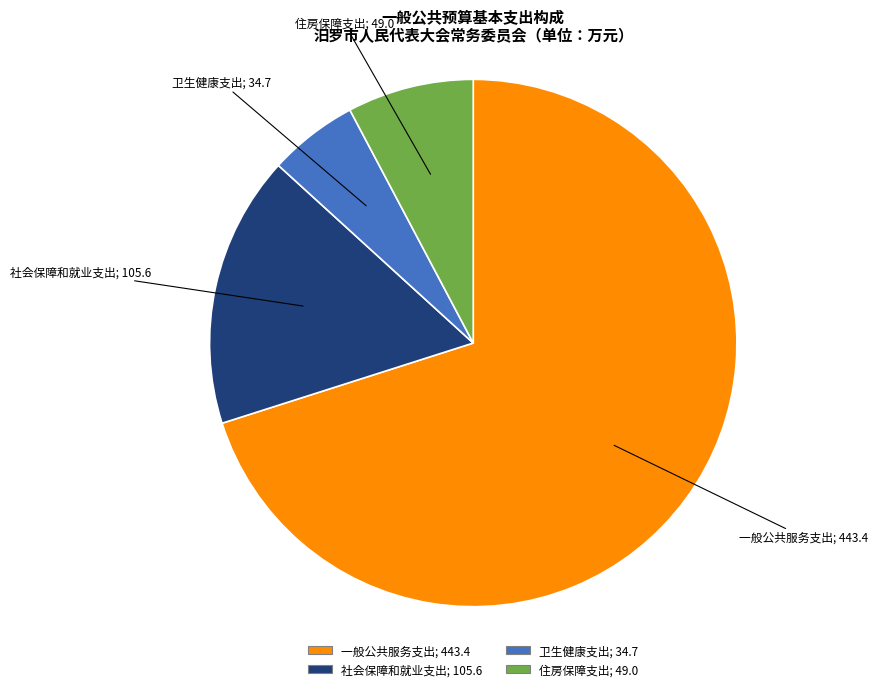

The 社会保障和就业支出 slice represents 27% of the pie. True or false?

False